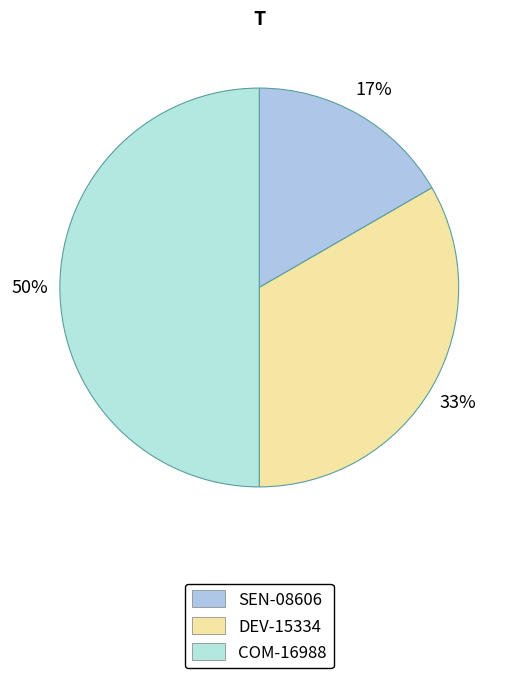

To the nearest percent, what portion does SEN-08606 represent?

17%